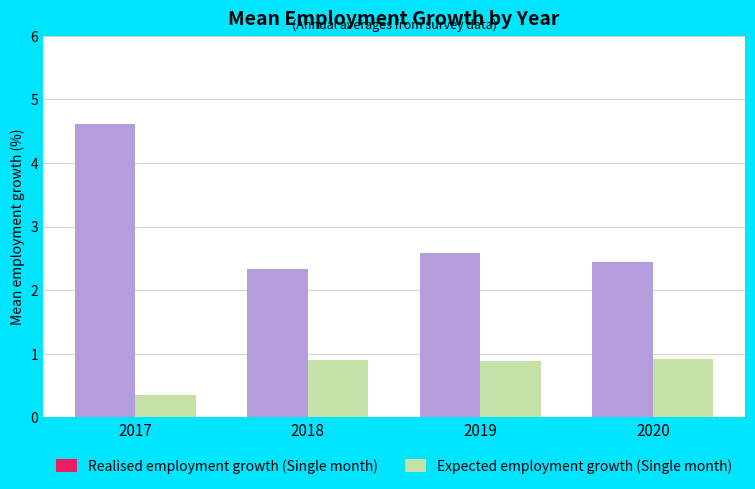

How many bars are there in total?

8